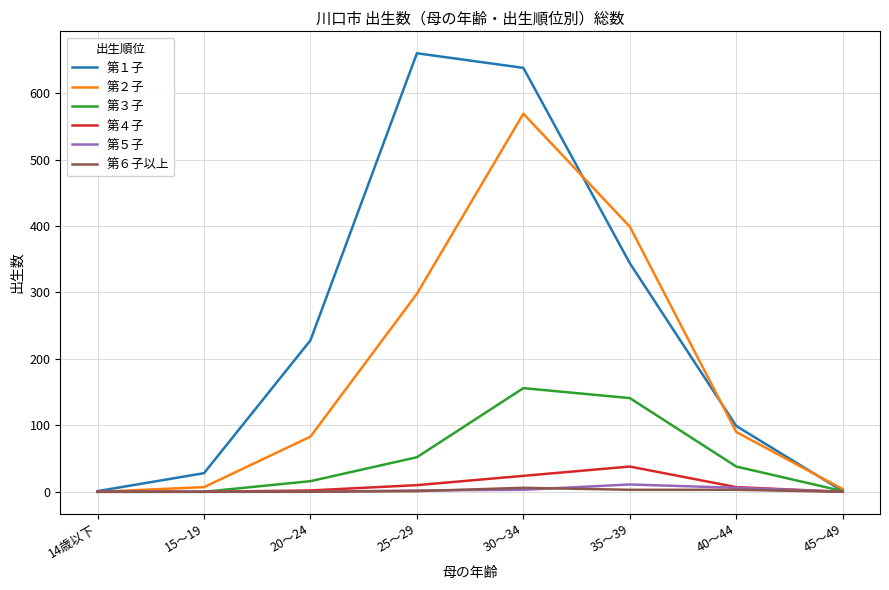

The value of 第２子 at 25～29 is 298. True or false?

True